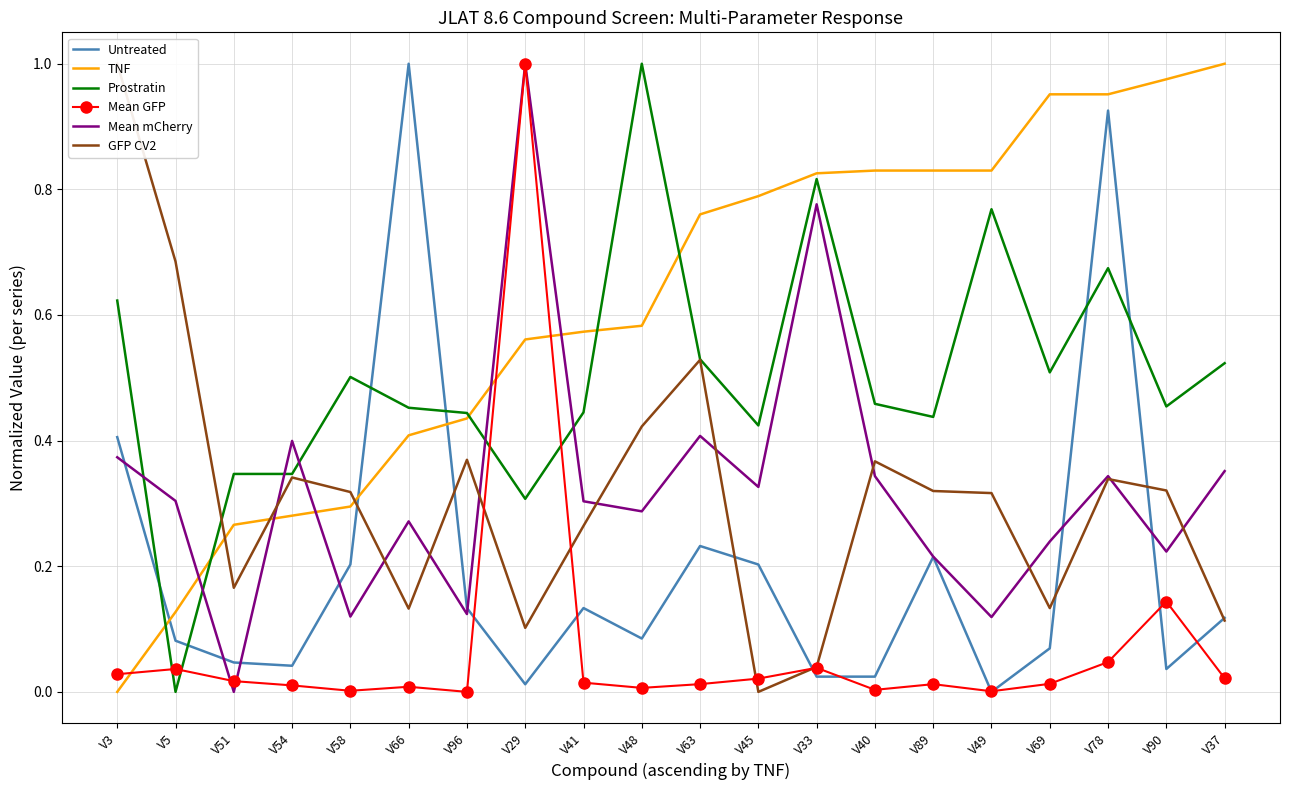

What is the value of the GFP CV2 point at the 5th from the left?

0.3